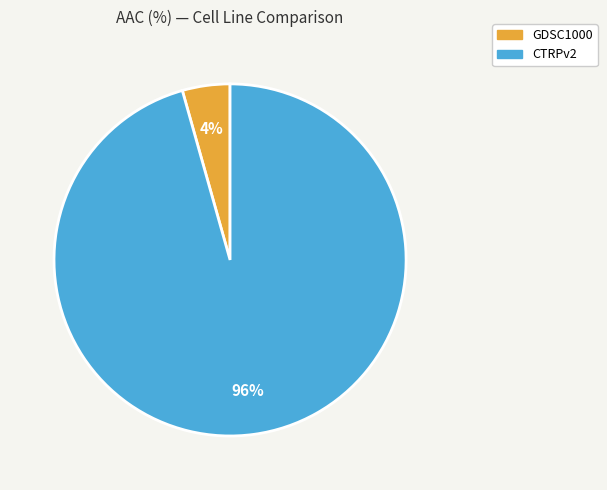

To the nearest percent, what is the combined percentage of CTRPv2 and GDSC1000?

100%